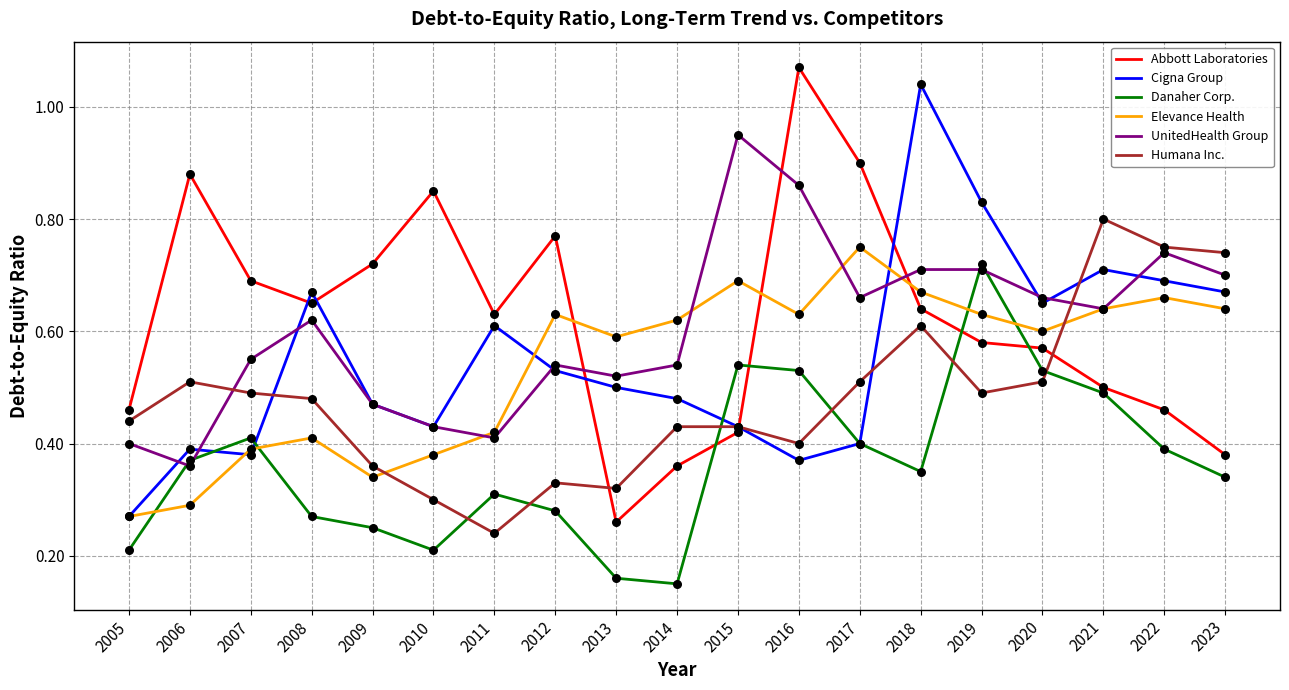

Is the value of Abbott Laboratories at 2006 greater than the value of Cigna Group at 2005?

Yes